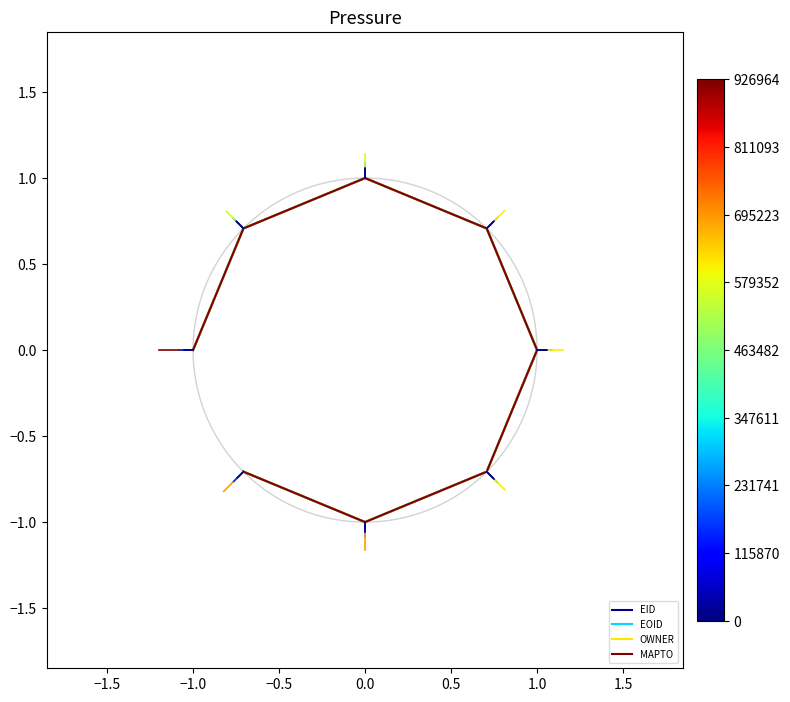

At which category does the chart reach its minimum across all series?

1.0